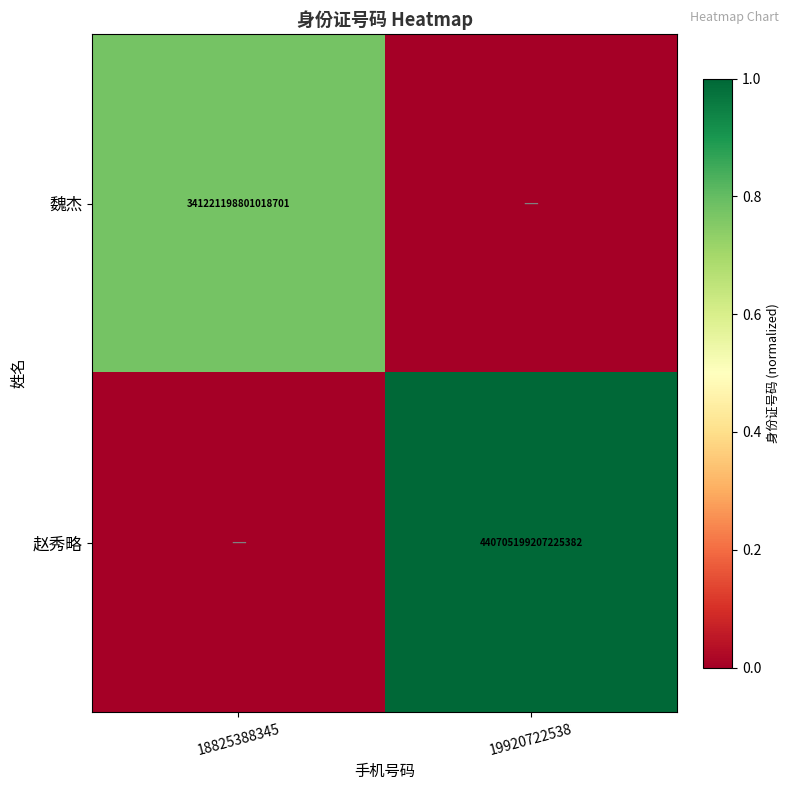

The 魏杰 series shows 341221198801018688 at 18825388345. True or false?

True